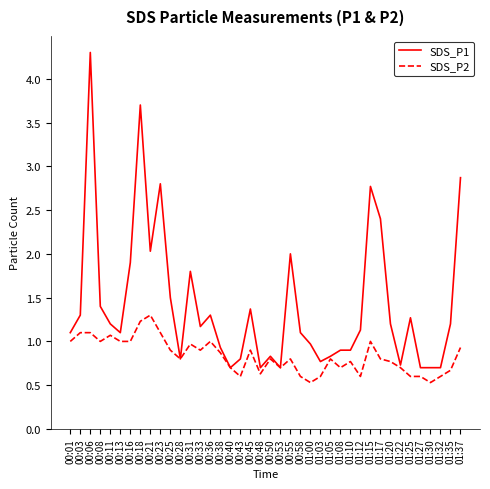

What is the spread (max minus min) of values at 00:45?

0.5